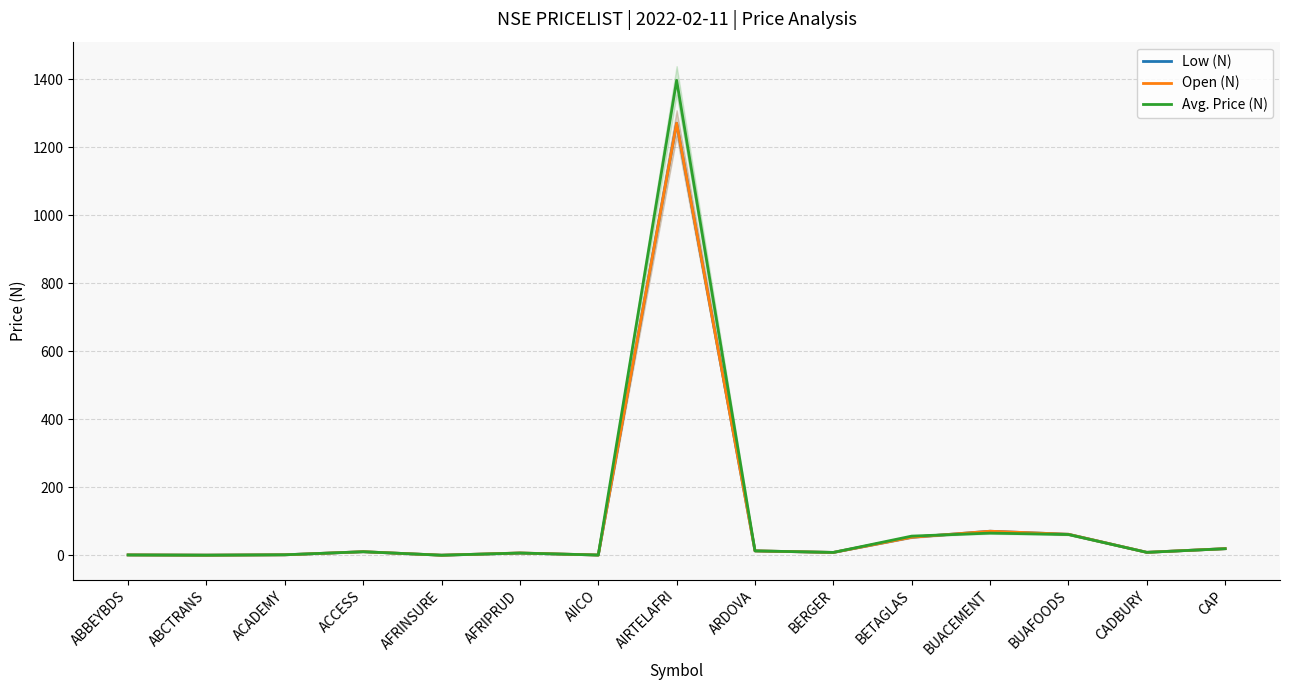

Which series changed the most between ARDOVA and BETAGLAS?

Avg. Price (N)